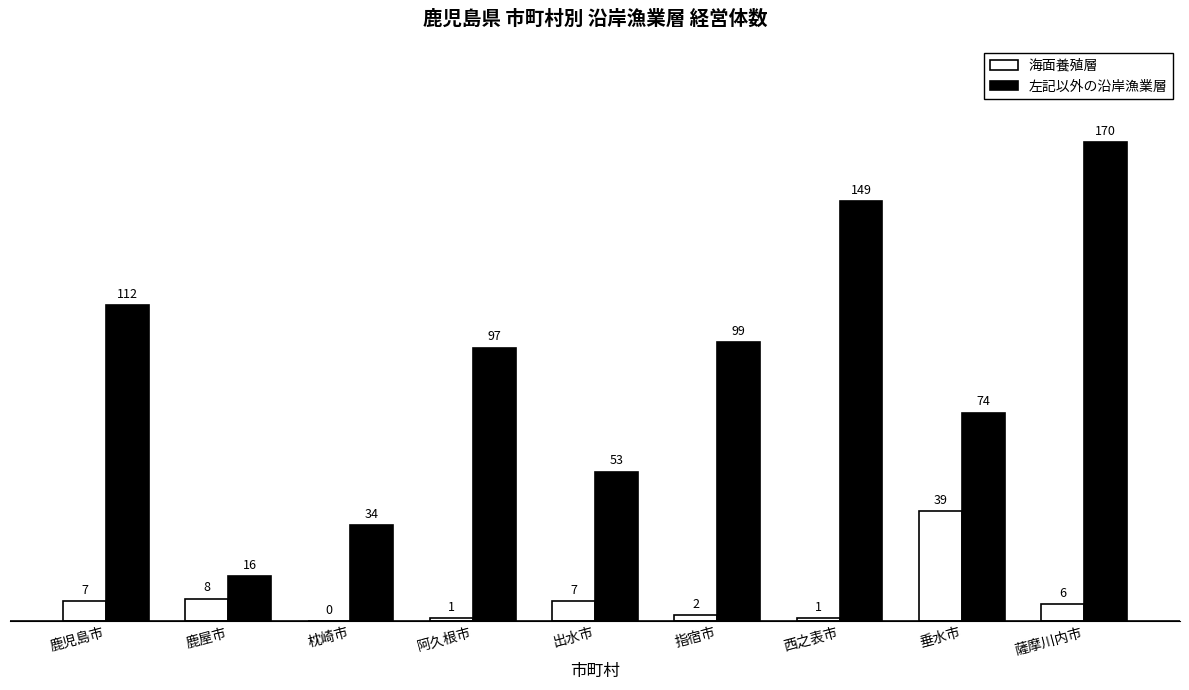

What are all the series names shown in the legend?

海面養殖層, 左記以外の沿岸漁業層